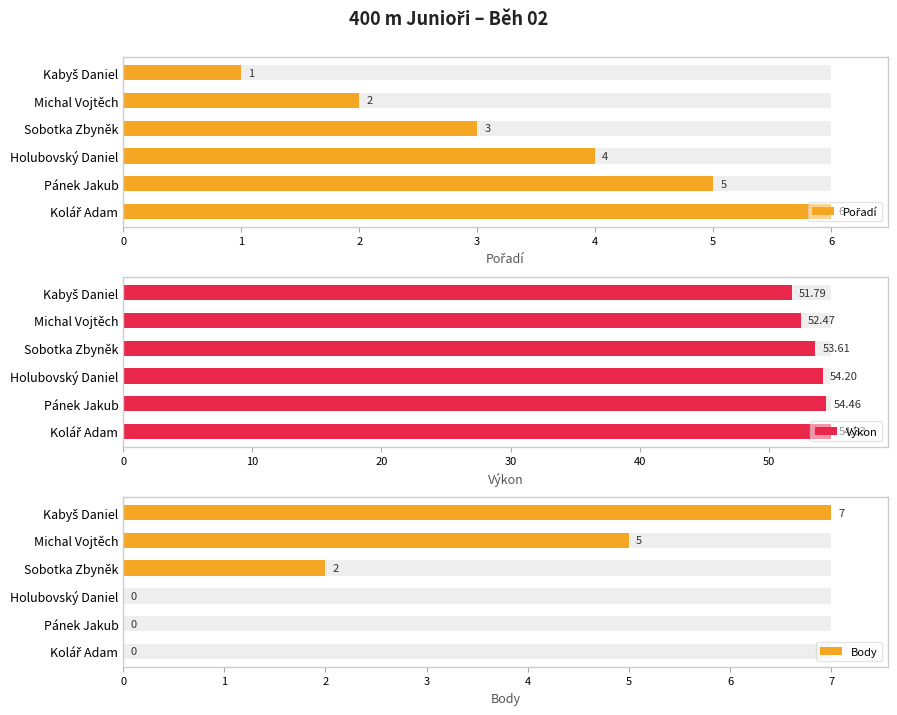

Which series has the largest total across all categories?

Výkon